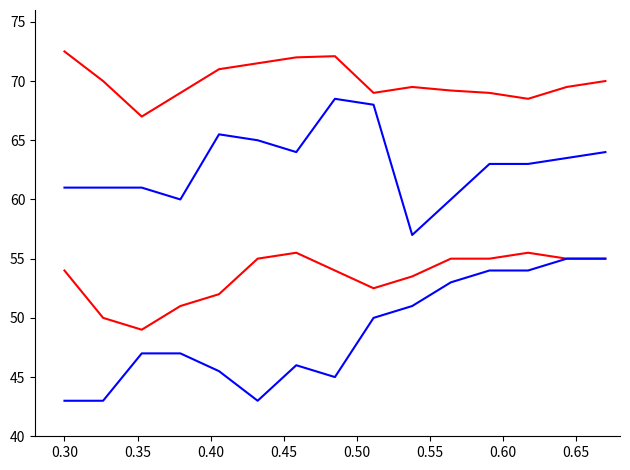

How many lines are shown in the chart?

4